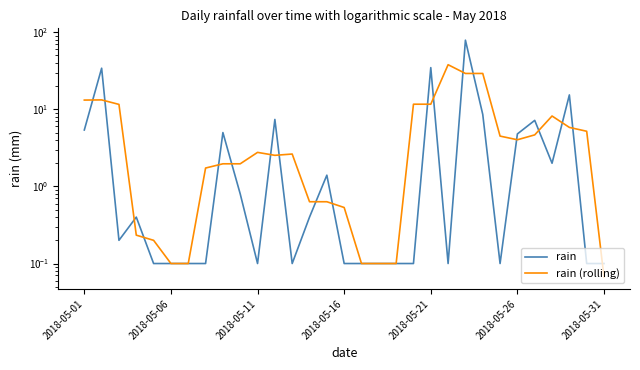

At how many categories does at least one series exceed 52?

1